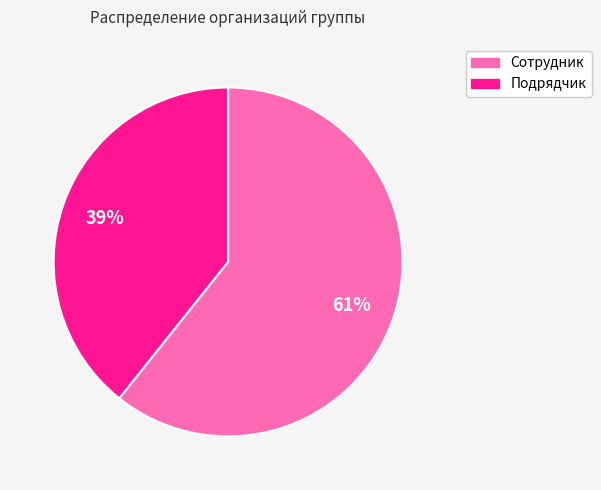

The Сотрудник slice represents 71% of the pie. True or false?

False